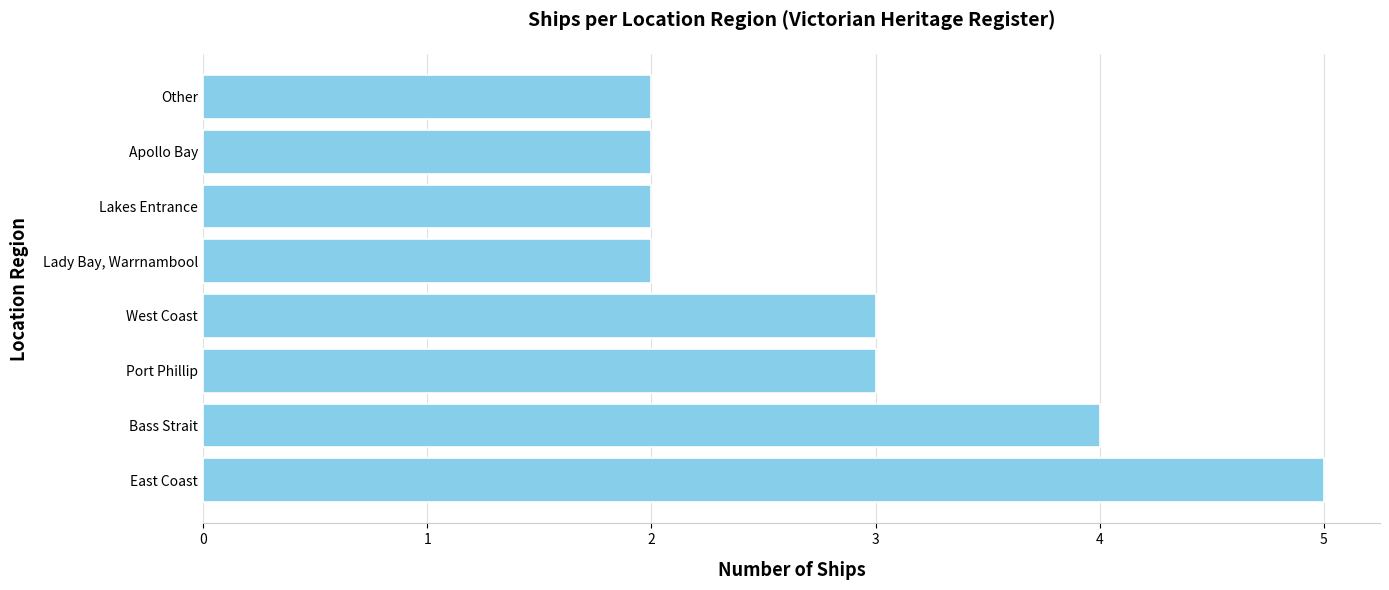

Approximately how many times larger is the value at East Coast compared to Lakes Entrance?

2.5